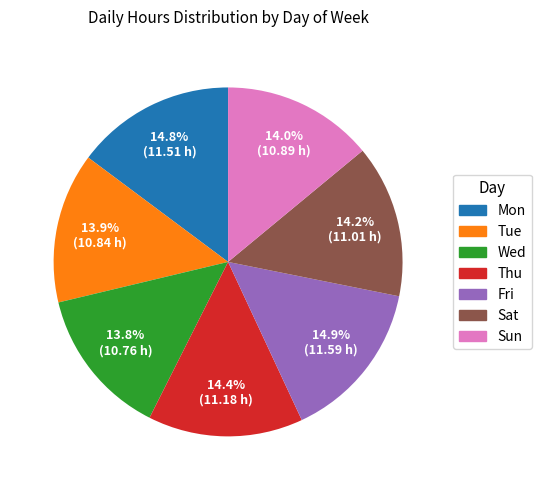

Is there a majority slice in this chart?

No